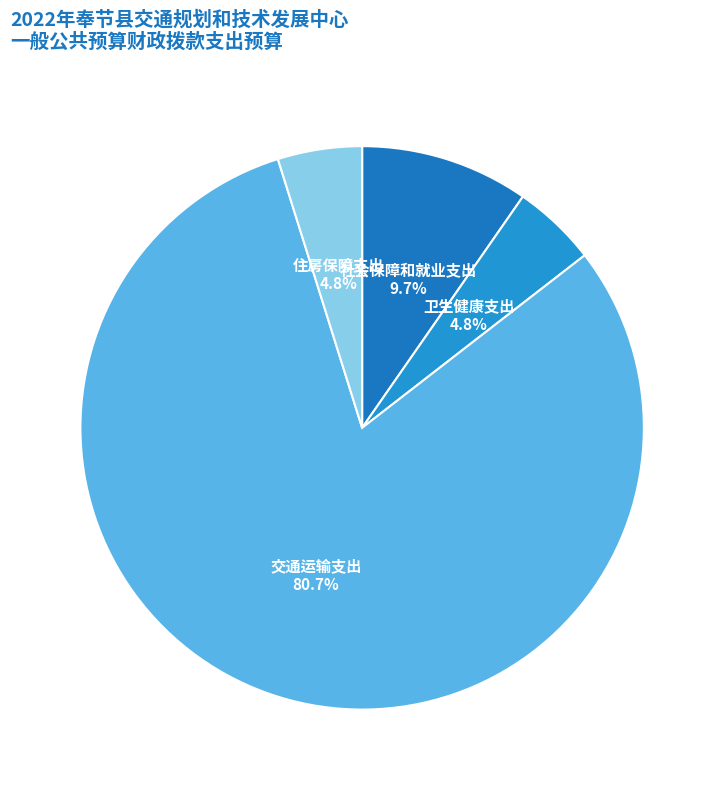

Which slice is the largest?

交通运输支出